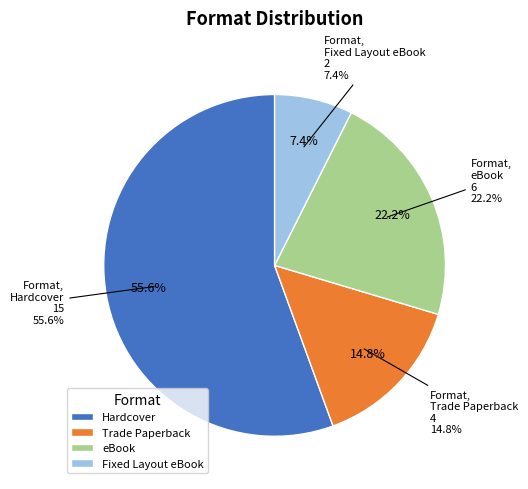

What is the change in value from Trade Paperback to eBook?

+2